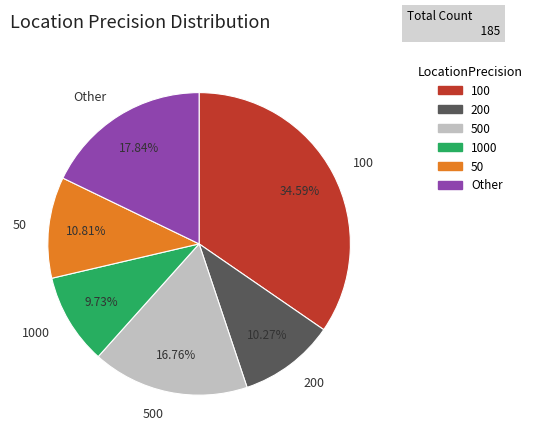

Rank the categories by value from lowest to highest.

1000, 200, 50, 500, Other, 100